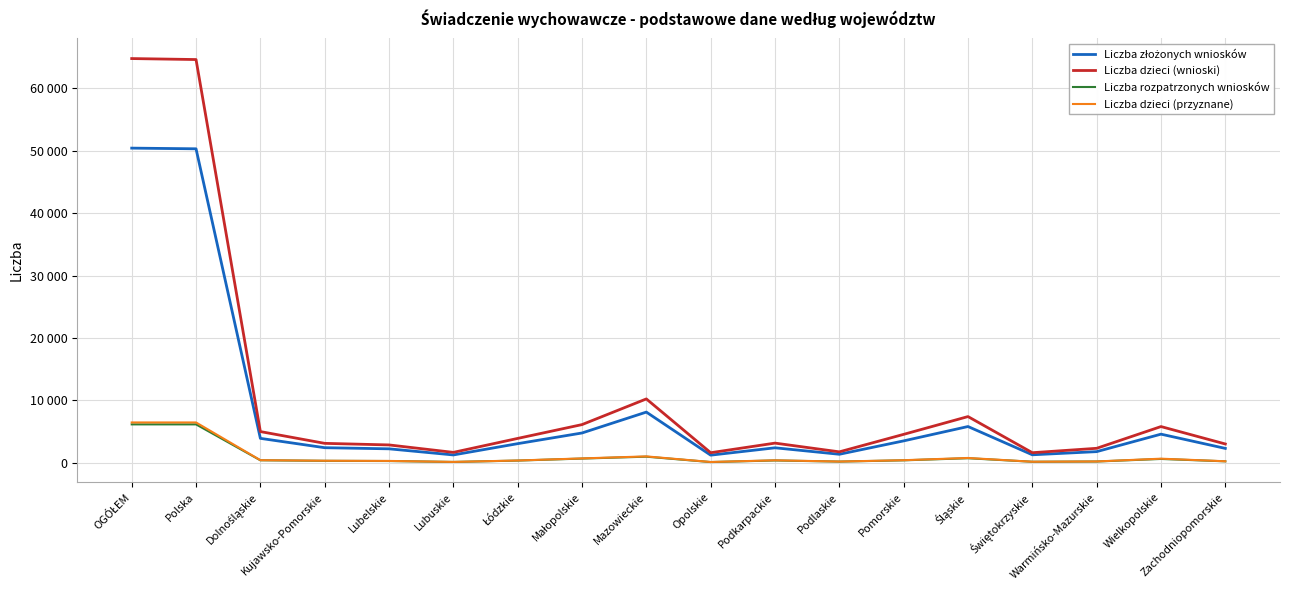

Rank the categories by Liczba dzieci (wnioski) value from lowest to highest.

Opolskie, Świętokrzyskie, Lubuskie, Podlaskie, Warmińsko-Mazurskie, Lubelskie, Zachodniopomorskie, Kujawsko-Pomorskie, Podkarpackie, Łódzkie, Pomorskie, Dolnośląskie, Wielkopolskie, Małopolskie, Śląskie, Mazowieckie, Polska, OGÓŁEM